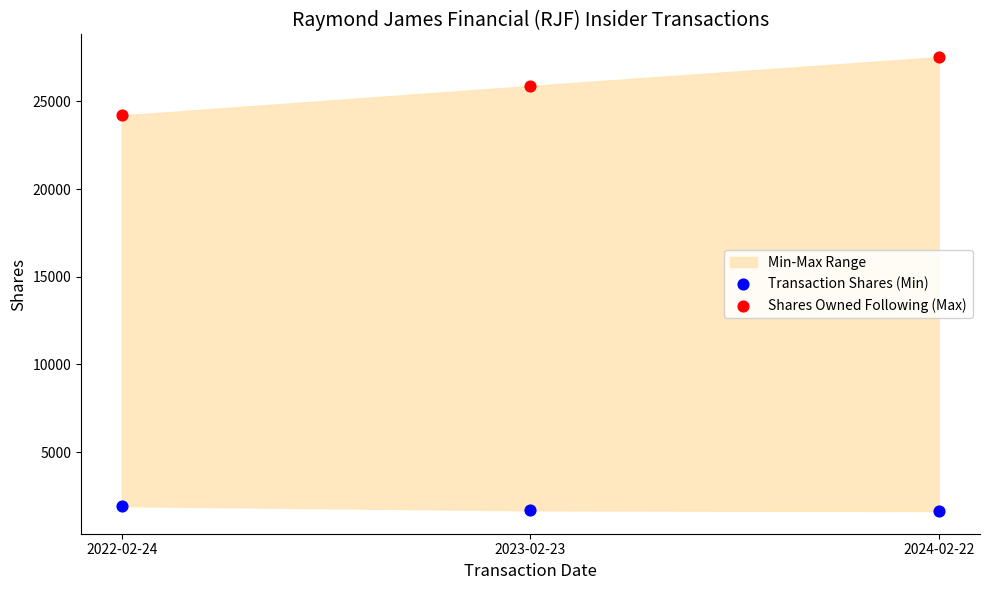

Which series reaches the maximum Y coordinate?

Shares Owned Following (Max)